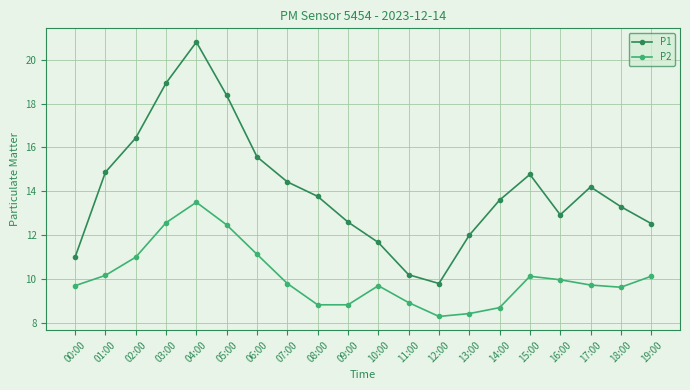

Is the value of P1 at 08:00 greater than the value of P2 at 10:00?

Yes